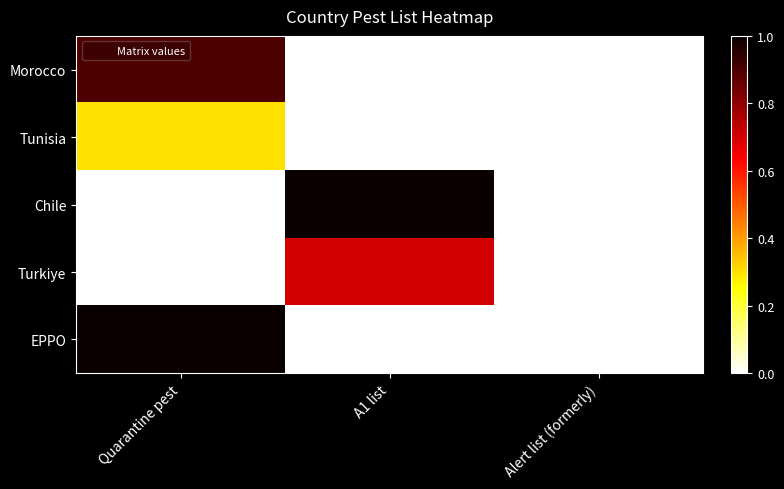

Reading left to right, extract all data points from this chart.

Morocco: Quarantine pest=0.9	A1 list=0.0	Alert list (formerly)=0.0
Tunisia: Quarantine pest=0.3	A1 list=0.0	Alert list (formerly)=0.0
Chile: Quarantine pest=0.0	A1 list=1.0	Alert list (formerly)=0.0
Turkiye: Quarantine pest=0.0	A1 list=0.7	Alert list (formerly)=0.0
EPPO: Quarantine pest=1.2	A1 list=0.0	Alert list (formerly)=0.0